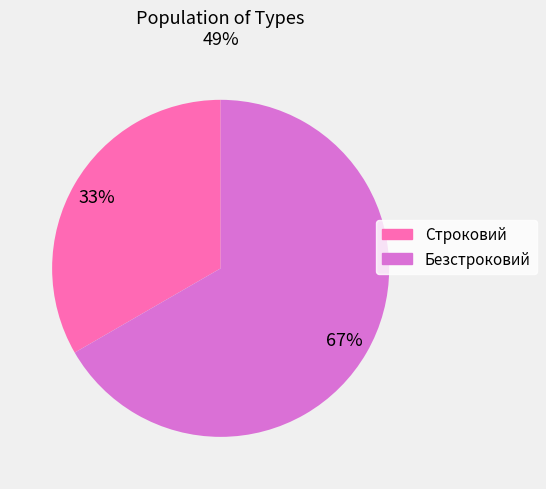

How many slices are in this pie chart?

2